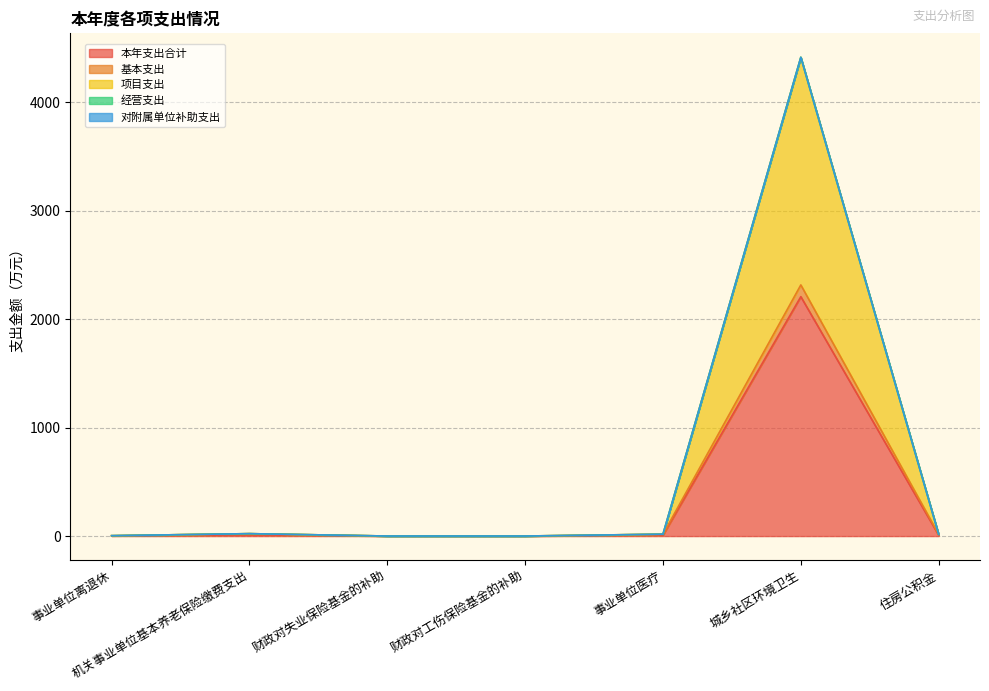

What position from the left is 机关事业单位基本养老保险缴费支出?

2